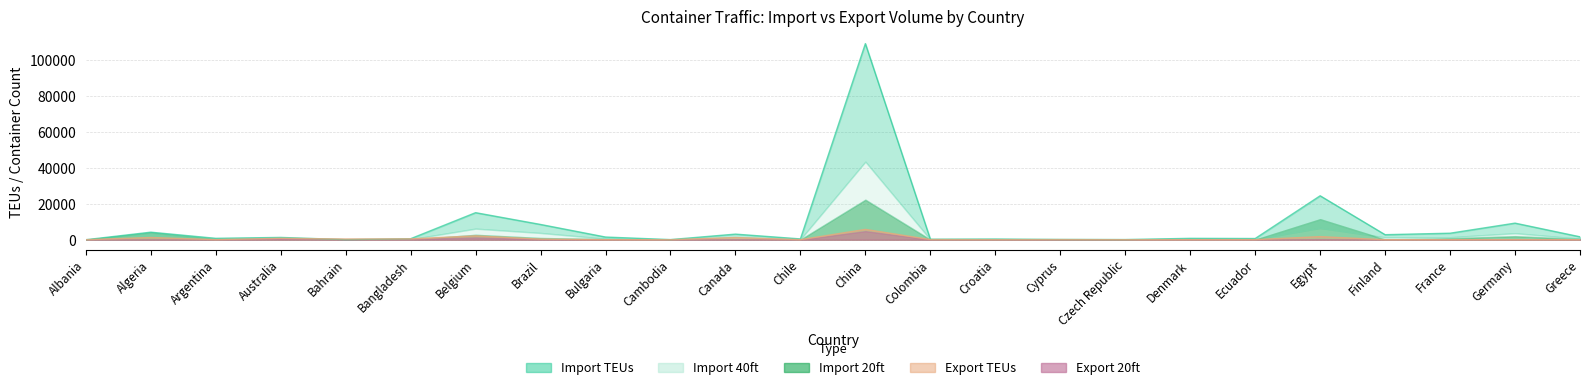

Rank the series at Czech Republic from highest to lowest value.

Import TEUs, Import 40ft, Import 20ft, Export TEUs, Export 20ft